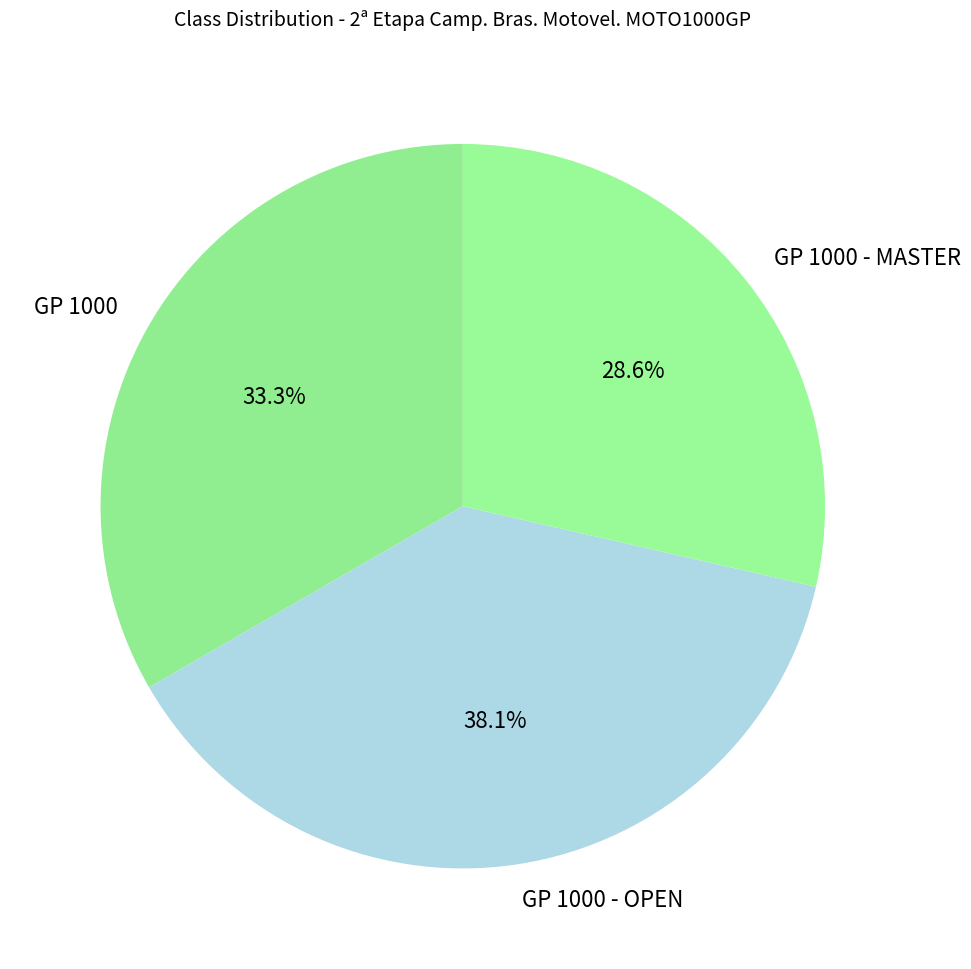

Is it true that GP 1000 - MASTER is 29% of the pie?

True